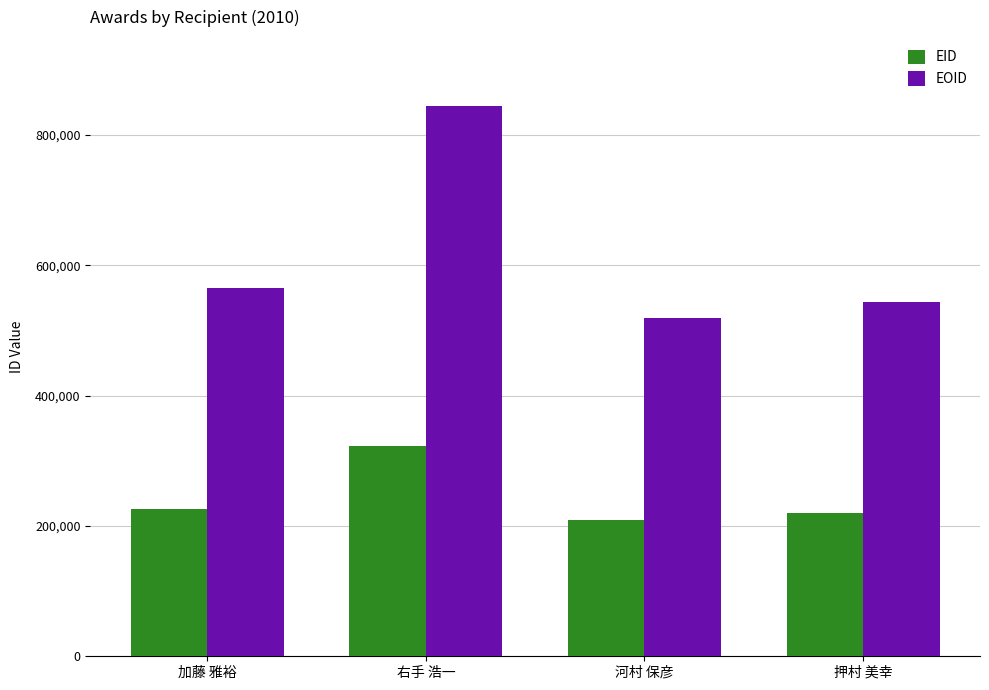

What is the difference between the second highest and minimum values in the EID series?

16454